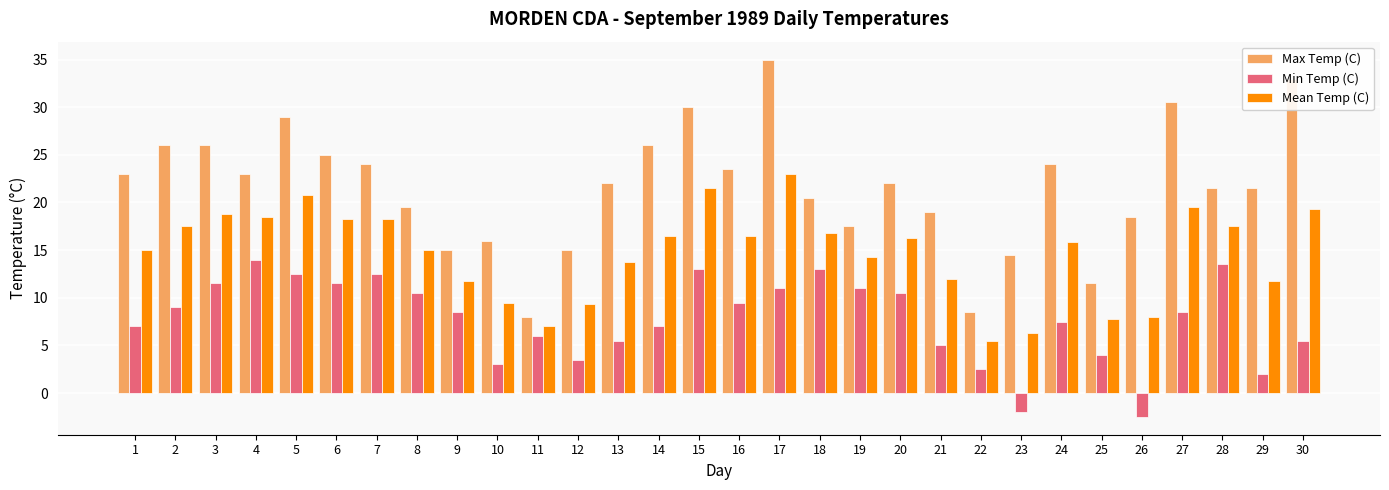

Which series has the largest total across all categories?

Max Temp (C)